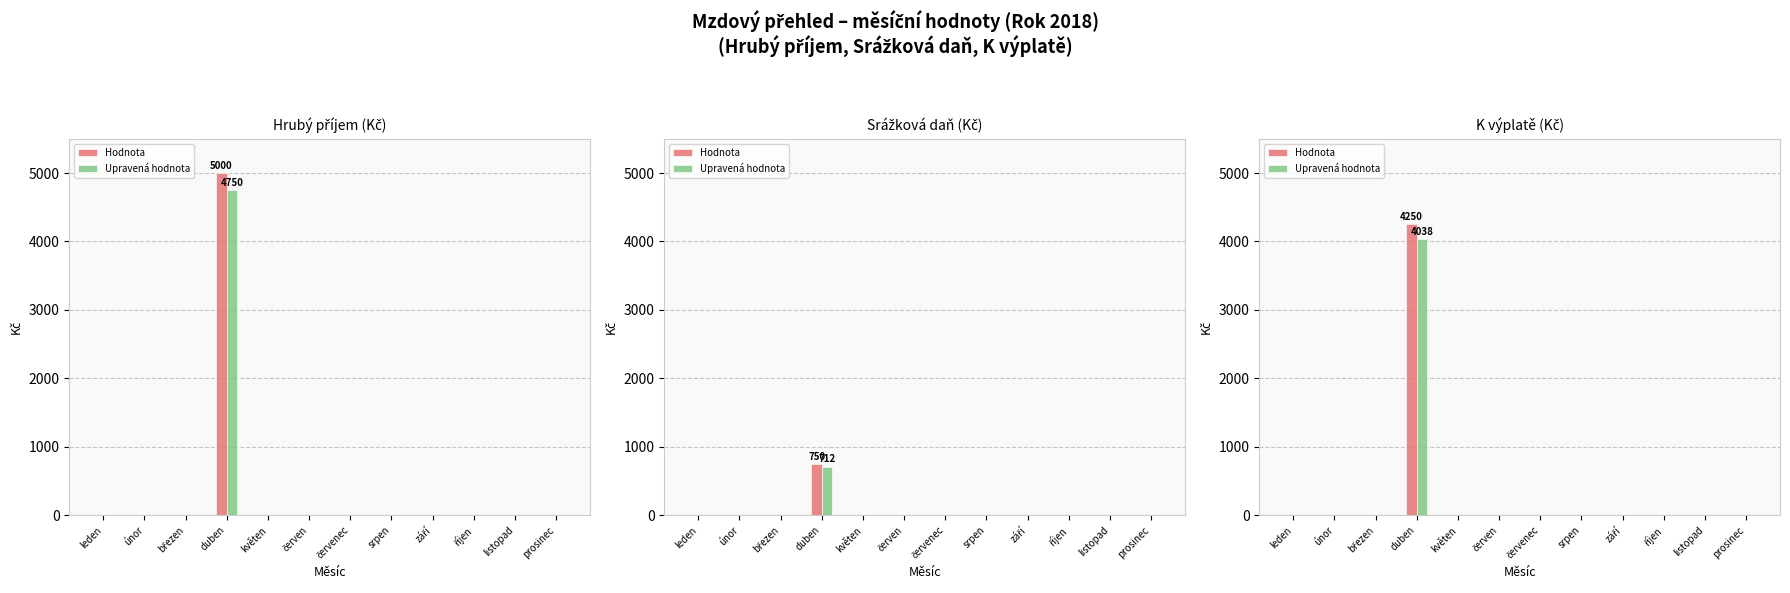

Between duben and listopad, which series saw the biggest shift?

Hodnota